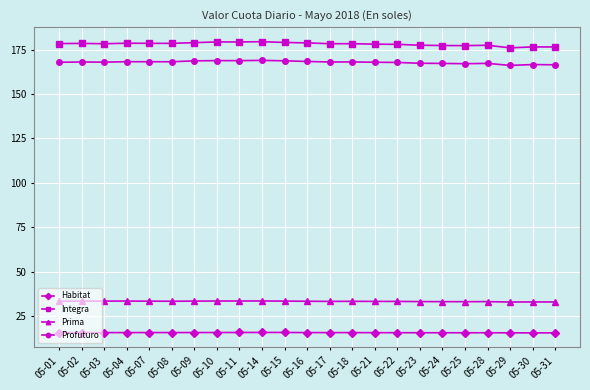

What is the minimum value shown in the chart?

15.5